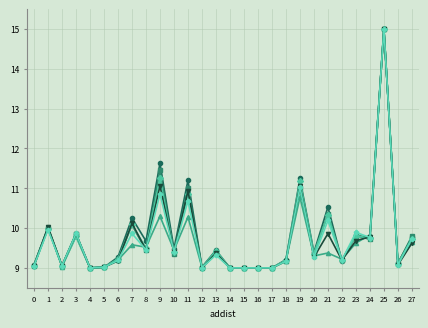

What is the total value across all series at 10?

56.5